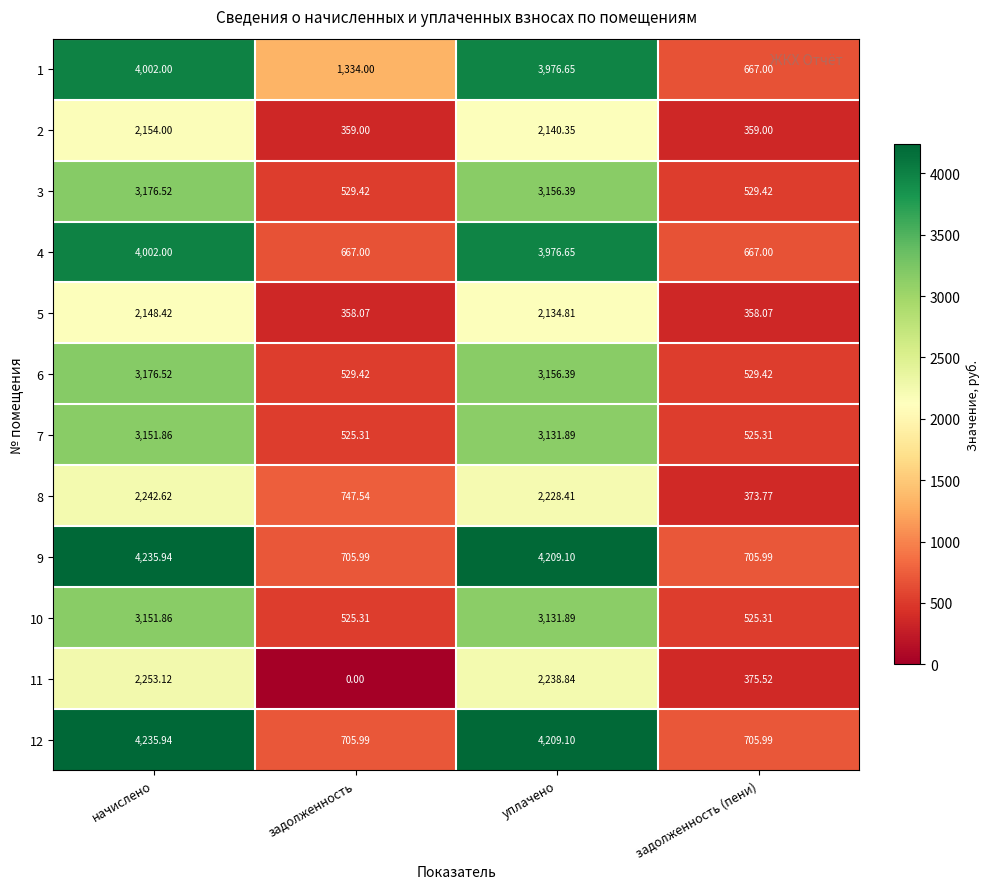

What is the difference between the highest and lowest values at задолженность?

1334.0